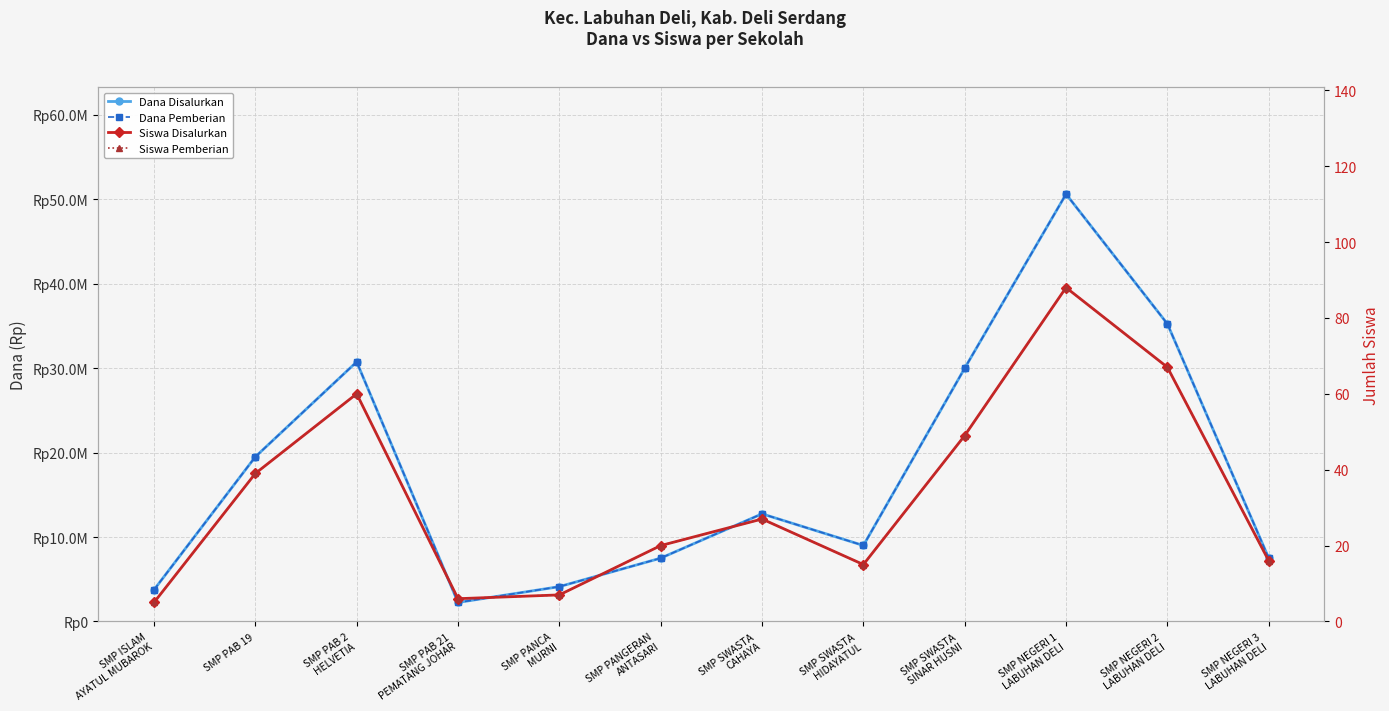

What is the difference between the Dana Disalurkan values at SMP NEGERI 2
LABUHAN DELI and SMP PAB 2
HELVETIA?

4500000